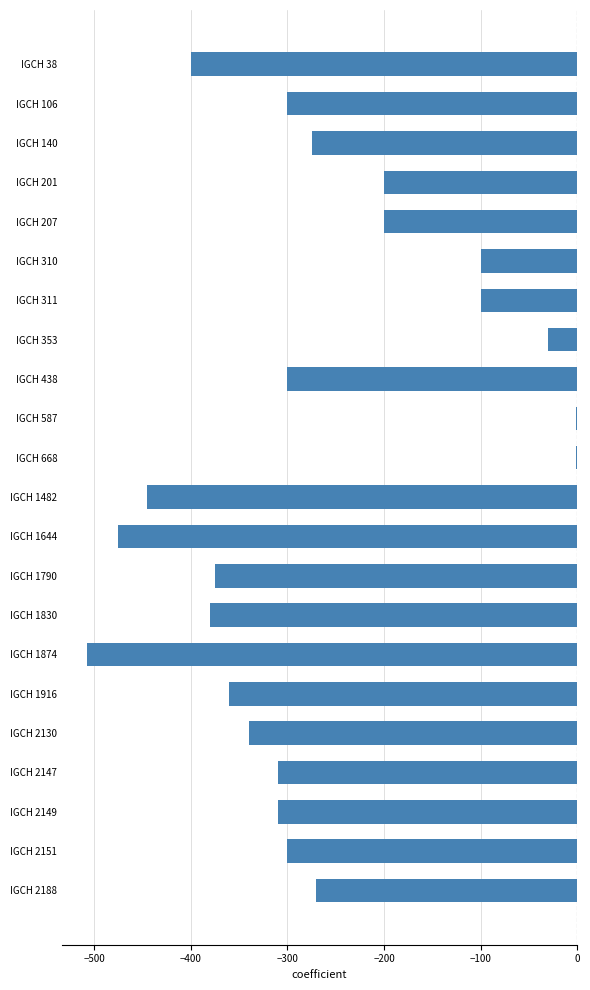

Reading top to bottom, transcribe all the data shown in this chart.

IGCH 38=-400	IGCH 106=-300	IGCH 140=-275	IGCH 201=-200	IGCH 207=-200	IGCH 310=-100	IGCH 311=-100	IGCH 353=-30	IGCH 438=-300	IGCH 587=-1	IGCH 668=-1	IGCH 1482=-445	IGCH 1644=-475	IGCH 1790=-375	IGCH 1830=-380	IGCH 1874=-508	IGCH 1916=-360	IGCH 2130=-340	IGCH 2147=-310	IGCH 2149=-310	IGCH 2151=-300	IGCH 2188=-270